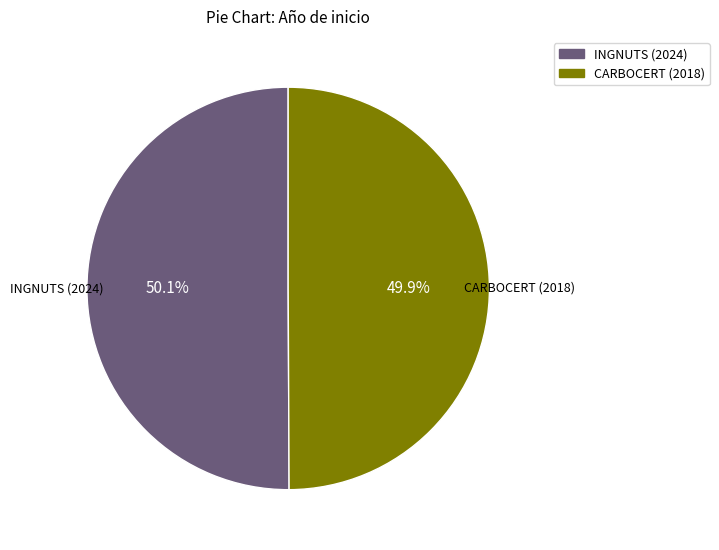

True or false: INGNUTS (2024) accounts for 50% of the total.

True